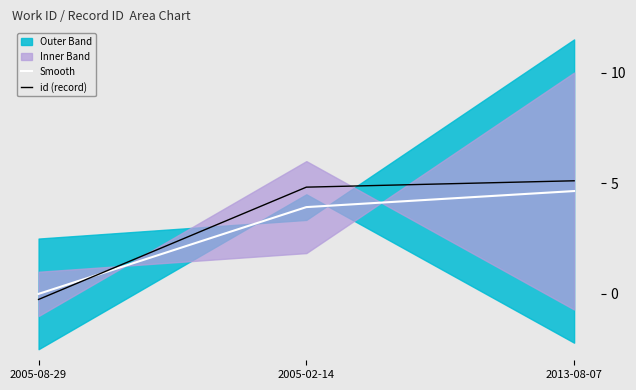

Is this an area chart (filled region under the line)?

No